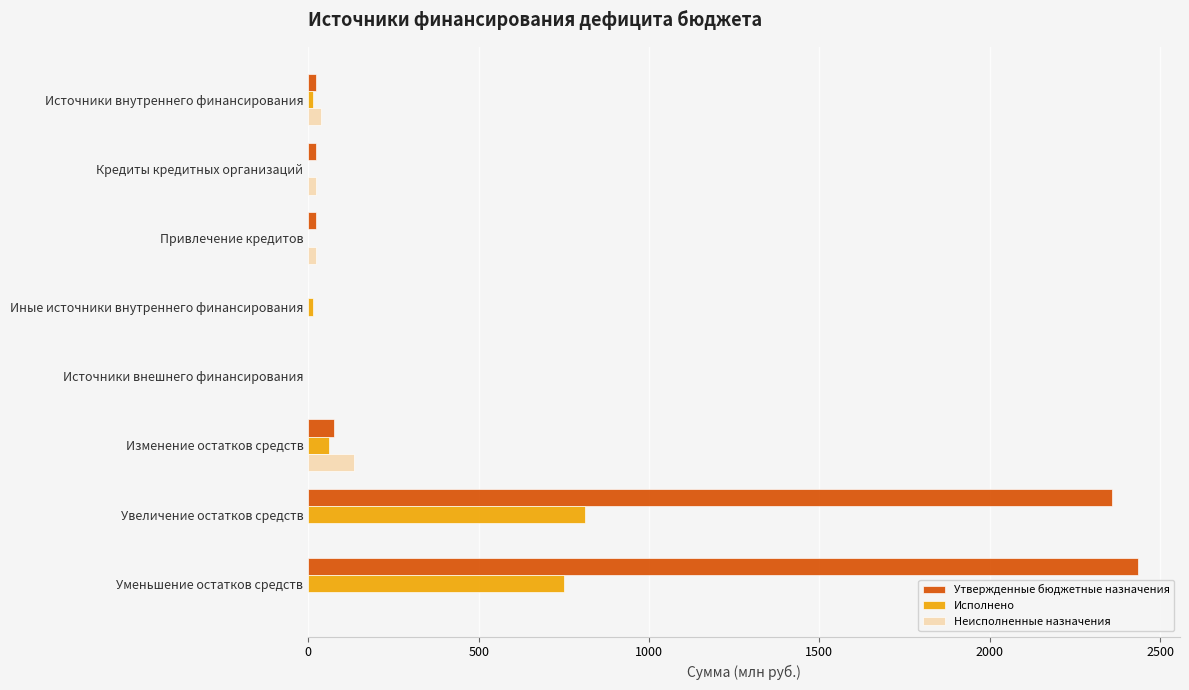

What is the sum of all Исполнено values?

1646.5